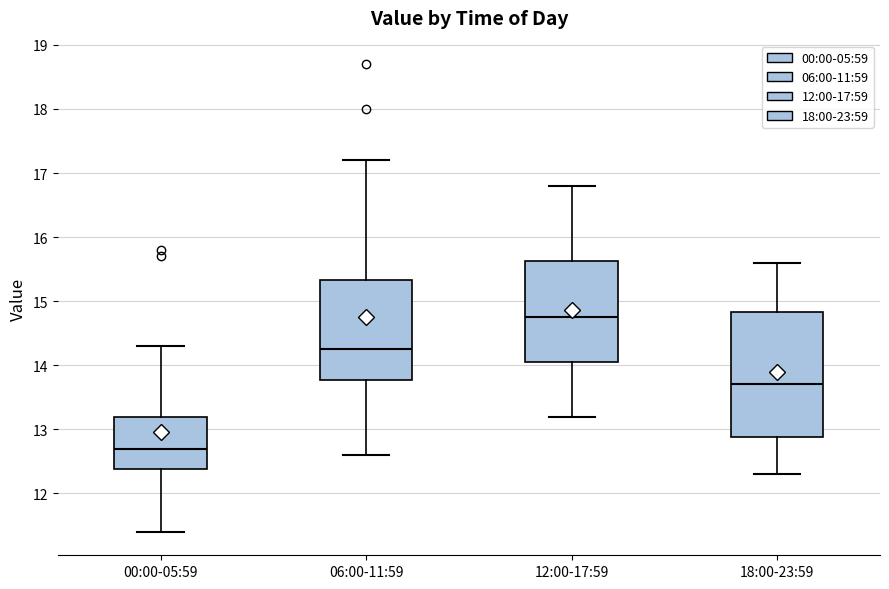

Reading left to right, read every box against the y-axis: the position of its median line, the range the box covers, and the ends of its whiskers. The values are not printed on the chart, so give them approximately, as read against the axis.

00:00-05:59: median 12.7, box 12.4 to 13.2, whiskers 11.4 to 14.3
06:00-11:59: median 14.3, box 13.8 to 15.3, whiskers 12.6 to 17.2
12:00-17:59: median 14.8, box 14.1 to 15.6, whiskers 13.2 to 16.8
18:00-23:59: median 13.7, box 12.9 to 14.8, whiskers 12.3 to 15.6